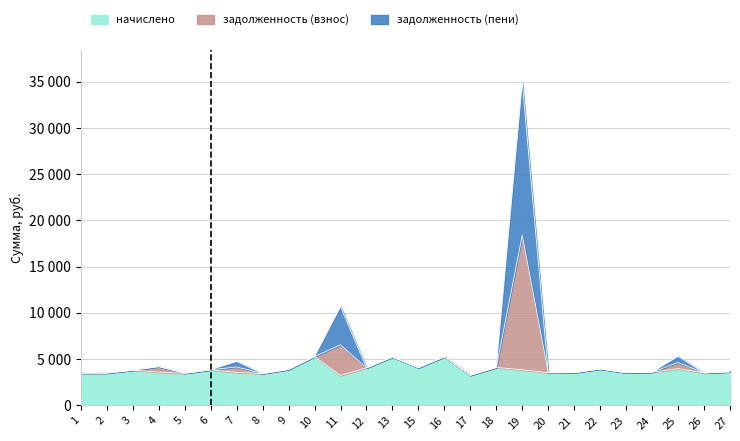

How many data points in начислено are less than 3634?

13